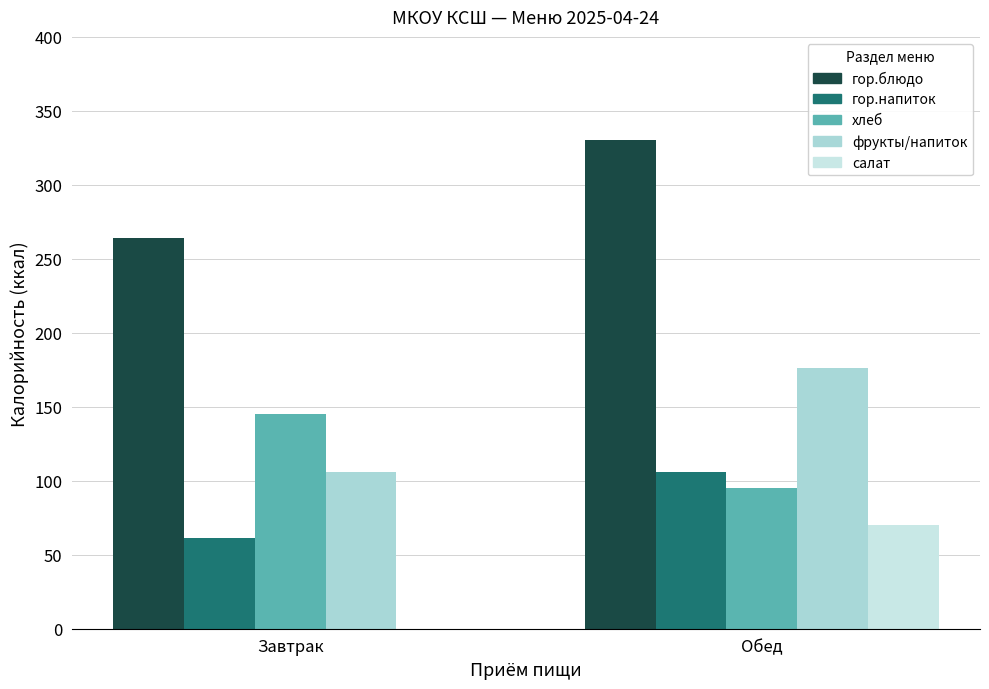

Reading right to left, what are all the values shown in this chart?

гор.блюдо: 330	264
гор.напиток: 106	61
хлеб: 95	145
фрукты/напиток: 176	106
салат: 70	0